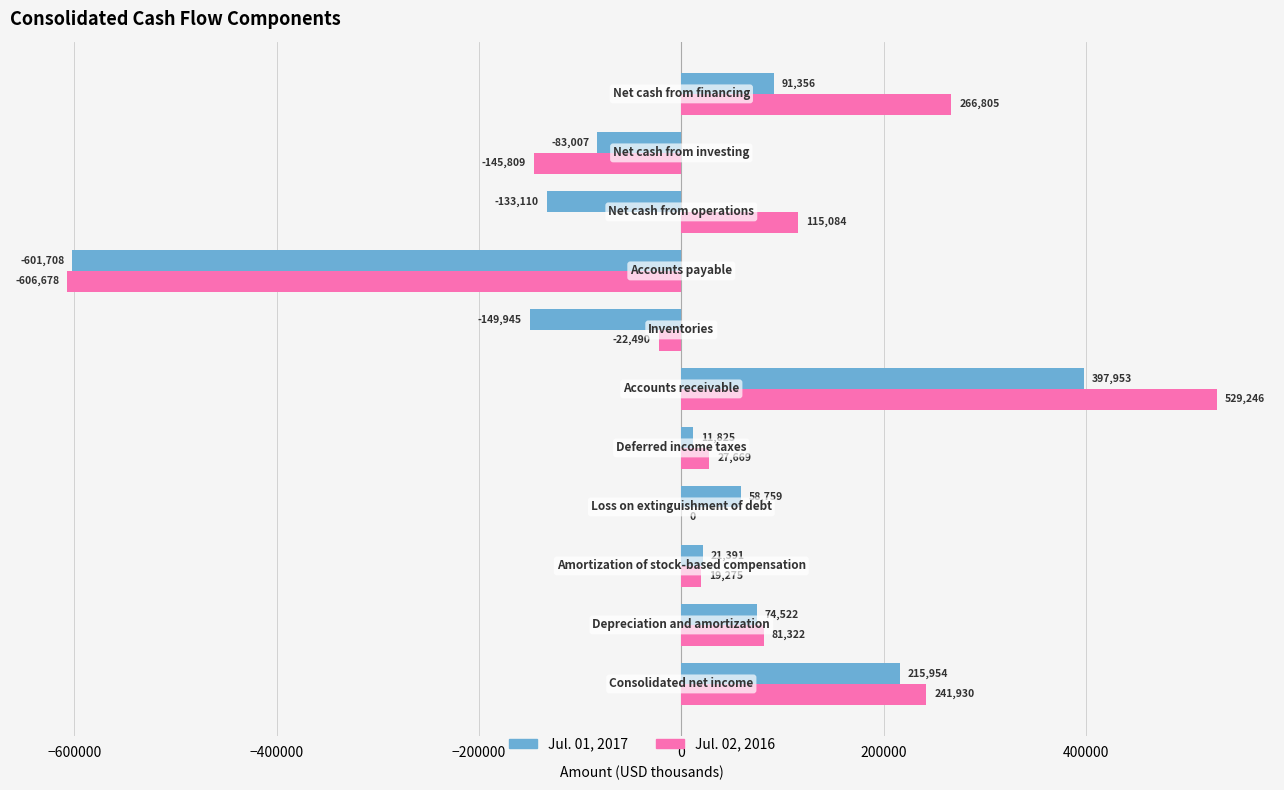

Count the number of data series in this chart.

2